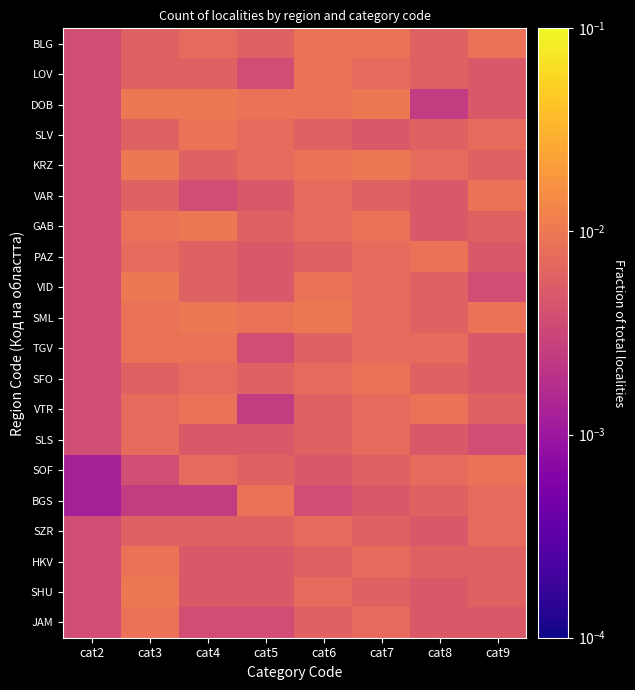

Reading right to left, extract all data points from this chart.

BLG: cat9=0.0	cat8=0.0	cat7=0.0	cat6=0.0	cat5=0.0	cat4=0.0	cat3=0.0	cat2=0.0
LOV: cat9=0.0	cat8=0.0	cat7=0.0	cat6=0.0	cat5=0.0	cat4=0.0	cat3=0.0	cat2=0.0
DOB: cat9=0.0	cat8=0.0	cat7=0.0	cat6=0.0	cat5=0.0	cat4=0.0	cat3=0.0	cat2=0.0
SLV: cat9=0.0	cat8=0.0	cat7=0.0	cat6=0.0	cat5=0.0	cat4=0.0	cat3=0.0	cat2=0.0
KRZ: cat9=0.0	cat8=0.0	cat7=0.0	cat6=0.0	cat5=0.0	cat4=0.0	cat3=0.0	cat2=0.0
VAR: cat9=0.0	cat8=0.0	cat7=0.0	cat6=0.0	cat5=0.0	cat4=0.0	cat3=0.0	cat2=0.0
GAB: cat9=0.0	cat8=0.0	cat7=0.0	cat6=0.0	cat5=0.0	cat4=0.0	cat3=0.0	cat2=0.0
PAZ: cat9=0.0	cat8=0.0	cat7=0.0	cat6=0.0	cat5=0.0	cat4=0.0	cat3=0.0	cat2=0.0
VID: cat9=0.0	cat8=0.0	cat7=0.0	cat6=0.0	cat5=0.0	cat4=0.0	cat3=0.0	cat2=0.0
SML: cat9=0.0	cat8=0.0	cat7=0.0	cat6=0.0	cat5=0.0	cat4=0.0	cat3=0.0	cat2=0.0
TGV: cat9=0.0	cat8=0.0	cat7=0.0	cat6=0.0	cat5=0.0	cat4=0.0	cat3=0.0	cat2=0.0
SFO: cat9=0.0	cat8=0.0	cat7=0.0	cat6=0.0	cat5=0.0	cat4=0.0	cat3=0.0	cat2=0.0
VTR: cat9=0.0	cat8=0.0	cat7=0.0	cat6=0.0	cat5=0.0	cat4=0.0	cat3=0.0	cat2=0.0
SLS: cat9=0.0	cat8=0.0	cat7=0.0	cat6=0.0	cat5=0.0	cat4=0.0	cat3=0.0	cat2=0.0
SOF: cat9=0.0	cat8=0.0	cat7=0.0	cat6=0.0	cat5=0.0	cat4=0.0	cat3=0.0	cat2=0.0
BGS: cat9=0.0	cat8=0.0	cat7=0.0	cat6=0.0	cat5=0.0	cat4=0.0	cat3=0.0	cat2=0.0
SZR: cat9=0.0	cat8=0.0	cat7=0.0	cat6=0.0	cat5=0.0	cat4=0.0	cat3=0.0	cat2=0.0
HKV: cat9=0.0	cat8=0.0	cat7=0.0	cat6=0.0	cat5=0.0	cat4=0.0	cat3=0.0	cat2=0.0
SHU: cat9=0.0	cat8=0.0	cat7=0.0	cat6=0.0	cat5=0.0	cat4=0.0	cat3=0.0	cat2=0.0
JAM: cat9=0.0	cat8=0.0	cat7=0.0	cat6=0.0	cat5=0.0	cat4=0.0	cat3=0.0	cat2=0.0